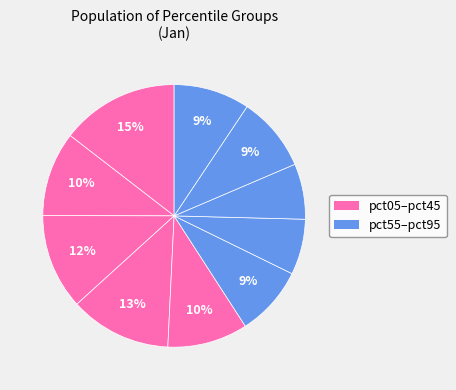

Does any single category account for the majority?

No